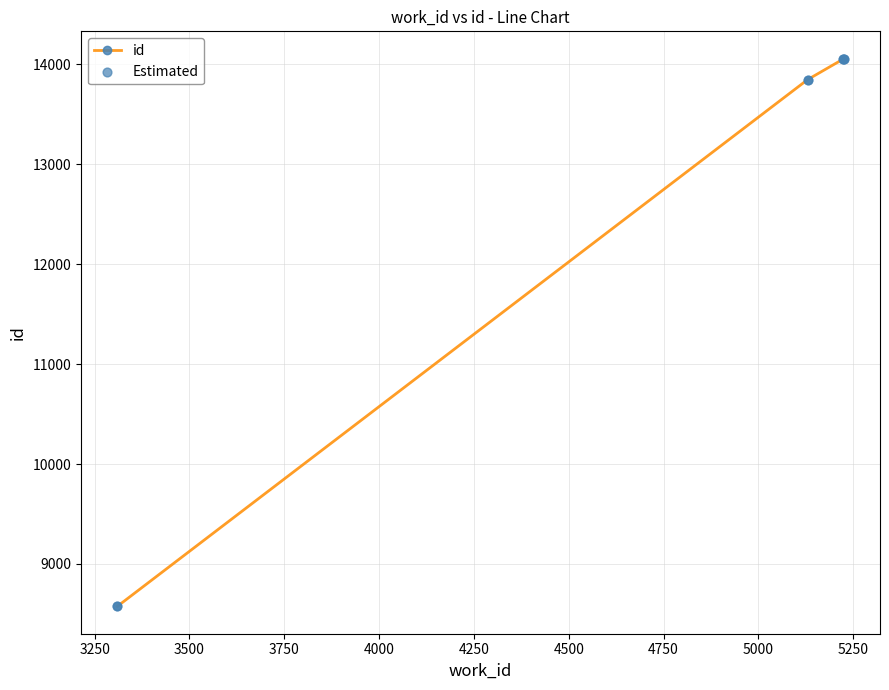

What is the difference between the maximum and minimum values?

5480